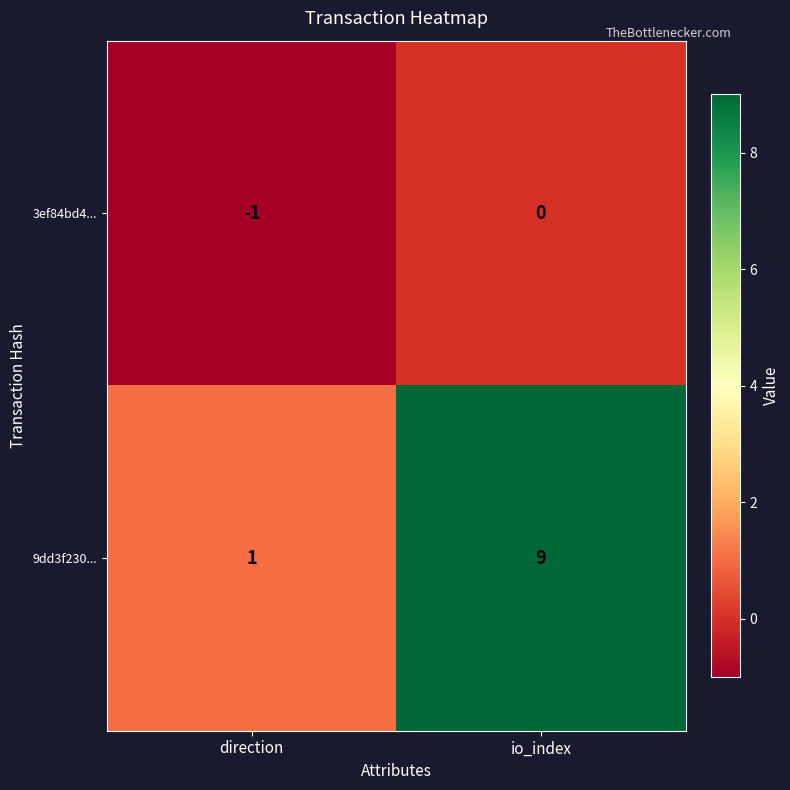

Count the number of data series in this chart.

2